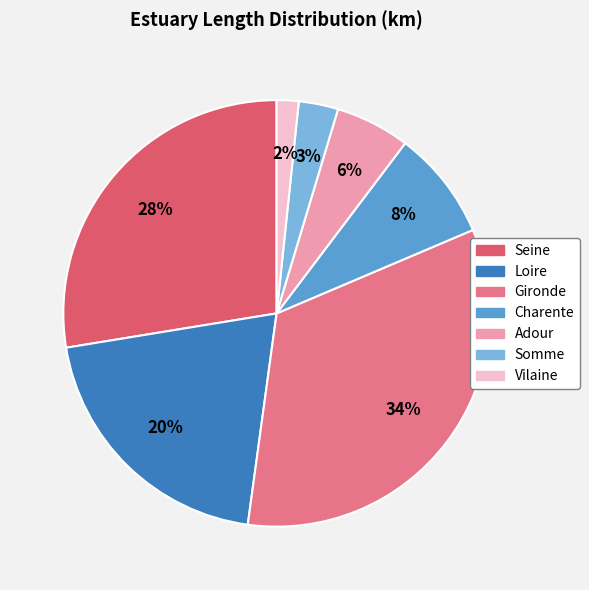

To the nearest percent, what portion does Vilaine represent?

2%